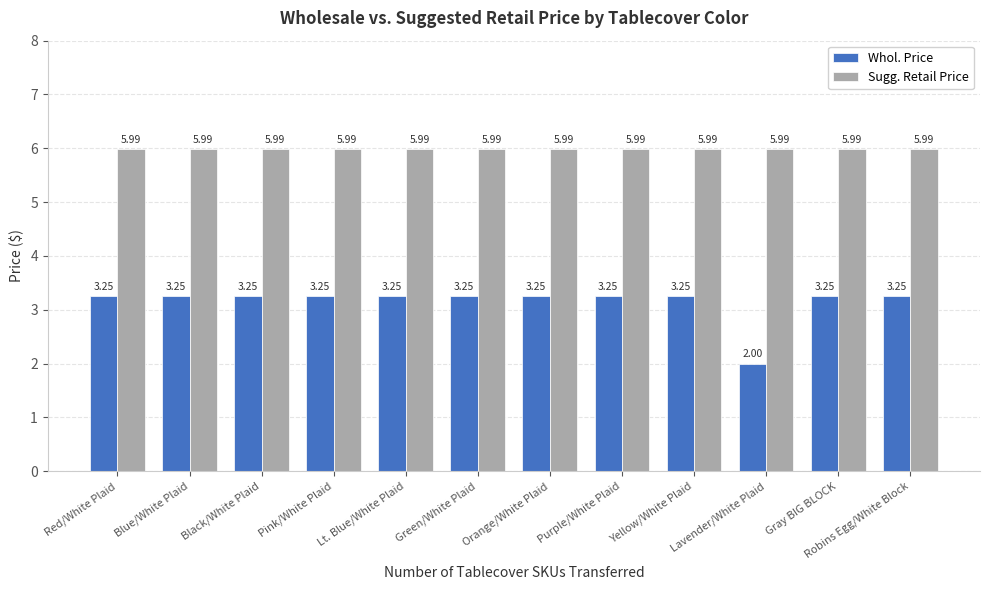

At how many categories does at least one series exceed 3?

12